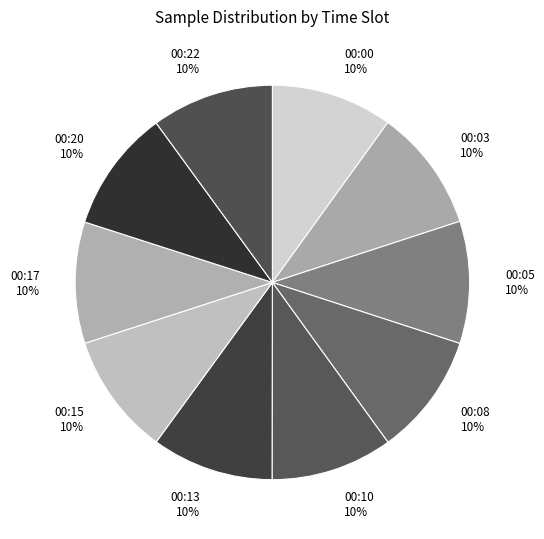

Does 00:15 account for over 50% of the chart?

No